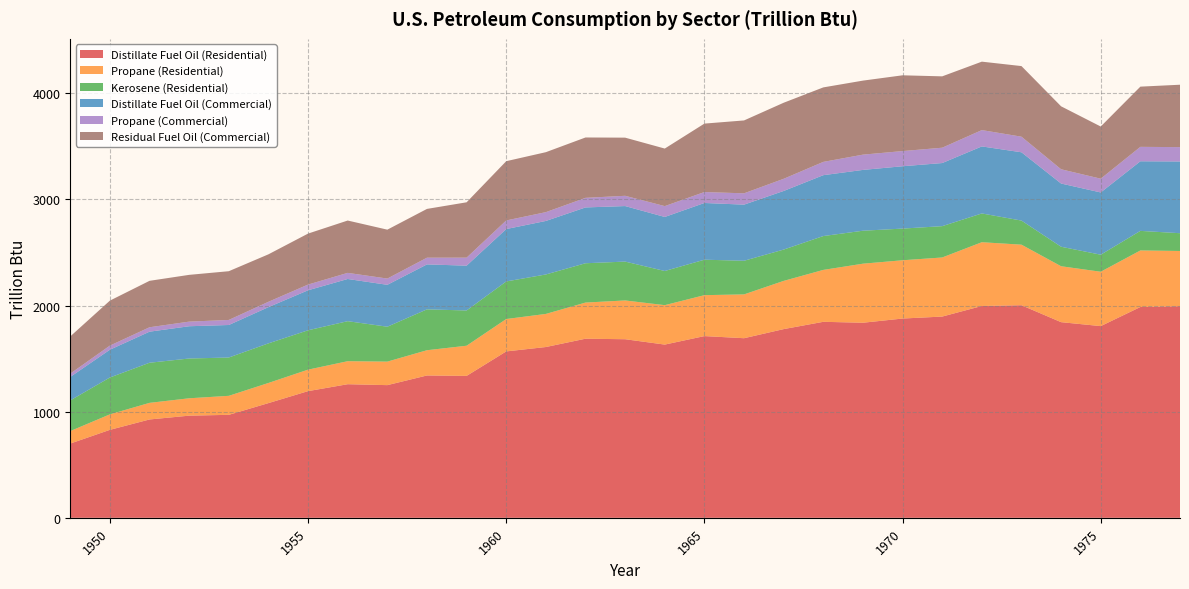

Reading left to right, transcribe all the data shown in this chart.

Distillate Fuel Oil (Residential): 1949=699.9	1950=829.0	1951=926.8	1952=962.8	1953=970.5	1954=1081.1	1955=1193.9	1956=1259.1	1957=1250.4	1958=1341.4	1959=1337.4	1960=1568.2	1961=1609.5	1962=1687.8	1963=1683.0	1964=1632.5	1965=1712.5	1966=1692.5	1967=1778.4	1968=1847.1	1969=1838.4	1970=1877.9	1971=1896.5	1972=1996.3	1973=2003.3	1974=1843.8	1975=1806.6	1976=1986.7	1977=1994.2
Propane (Residential): 1949=117.6	1950=146.1	1951=156.5	1952=163.7	1953=179.1	1954=189.8	1955=202.4	1956=216.8	1957=221.6	1958=237.9	1959=284.3	1960=305.2	1961=311.9	1962=340.6	1963=365.4	1964=371.5	1965=385.8	1966=412.9	1967=454.3	1968=489.2	1969=556.4	1970=549.2	1971=556.8	1972=600.9	1973=570.6	1974=526.9	1975=512.4	1976=532.8	1977=520.4
Kerosene (Residential): 1949=289.1	1950=347.3	1951=378.1	1952=374.8	1953=361.0	1954=373.2	1955=371.0	1956=377.1	1957=328.9	1958=385.2	1959=332.2	1960=354.1	1961=371.8	1962=370.5	1963=366.3	1964=322.0	1965=334.1	1966=316.9	1967=295.2	1968=319.0	1969=310.7	1970=298.4	1971=295.2	1972=271.1	1973=227.1	1974=183.8	1975=160.5	1976=184.5	1977=167.4
Distillate Fuel Oil (Commercial): 1949=221.0	1950=261.8	1951=292.7	1952=304.0	1953=306.5	1954=341.4	1955=377.0	1956=397.6	1957=394.9	1958=423.6	1959=422.3	1960=493.6	1961=504.3	1962=525.9	1963=523.2	1964=509.2	1965=534.5	1966=528.9	1967=552.3	1968=573.7	1969=573.0	1970=587.5	1971=594.7	1972=631.7	1973=643.6	1974=595.6	1975=586.6	1976=655.9	1977=676.1
Propane (Commercial): 1949=31.3	1950=38.8	1951=41.6	1952=43.5	1953=47.6	1954=50.5	1955=53.8	1956=57.6	1957=58.9	1958=63.3	1959=75.6	1960=81.1	1961=83.0	1962=90.4	1963=96.8	1964=102.3	1965=103.1	1966=106.7	1967=114.7	1968=125.2	1969=143.9	1970=142.9	1971=144.5	1972=153.9	1973=146.9	1974=134.4	1975=129.6	1976=136.0	1977=135.2
Residual Fuel Oil (Commercial): 1949=350.7	1950=423.8	1951=437.6	1952=440.8	1953=459.2	1954=447.2	1955=480.4	1956=493.2	1957=460.8	1958=459.7	1959=521.6	1960=558.5	1961=565.0	1962=568.9	1963=548.0	1964=542.3	1965=644.9	1966=686.8	1967=716.7	1968=702.0	1969=697.7	1970=714.0	1971=672.5	1972=644.9	1973=665.4	1974=593.2	1975=491.7	1976=567.4	1977=588.0